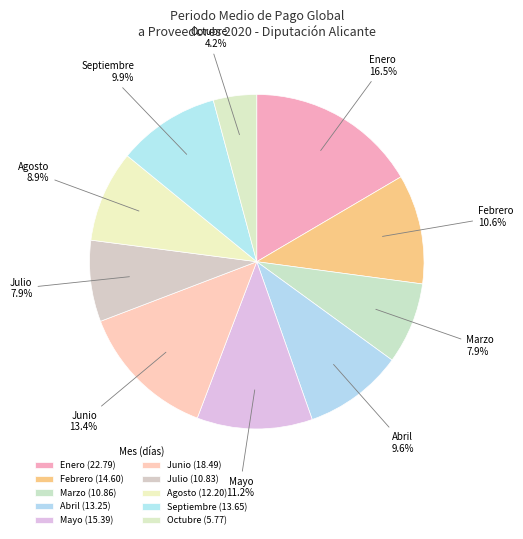

What percentage do Febrero and Junio together represent?

24.0%